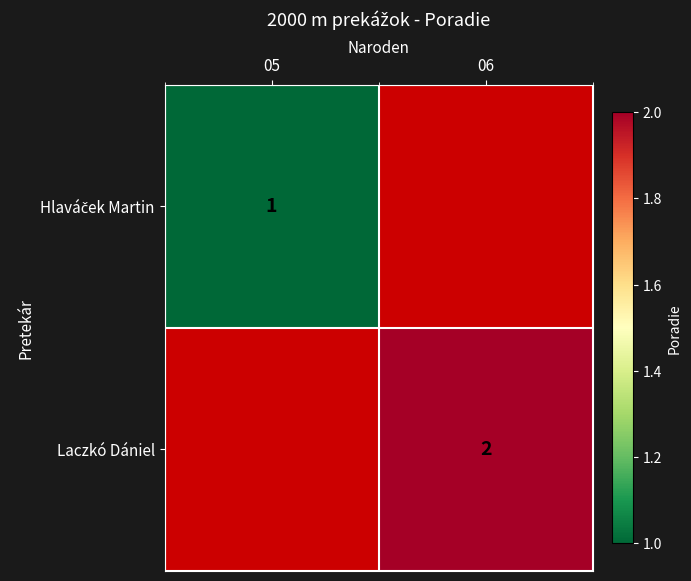

Count the number of data series in this chart.

2